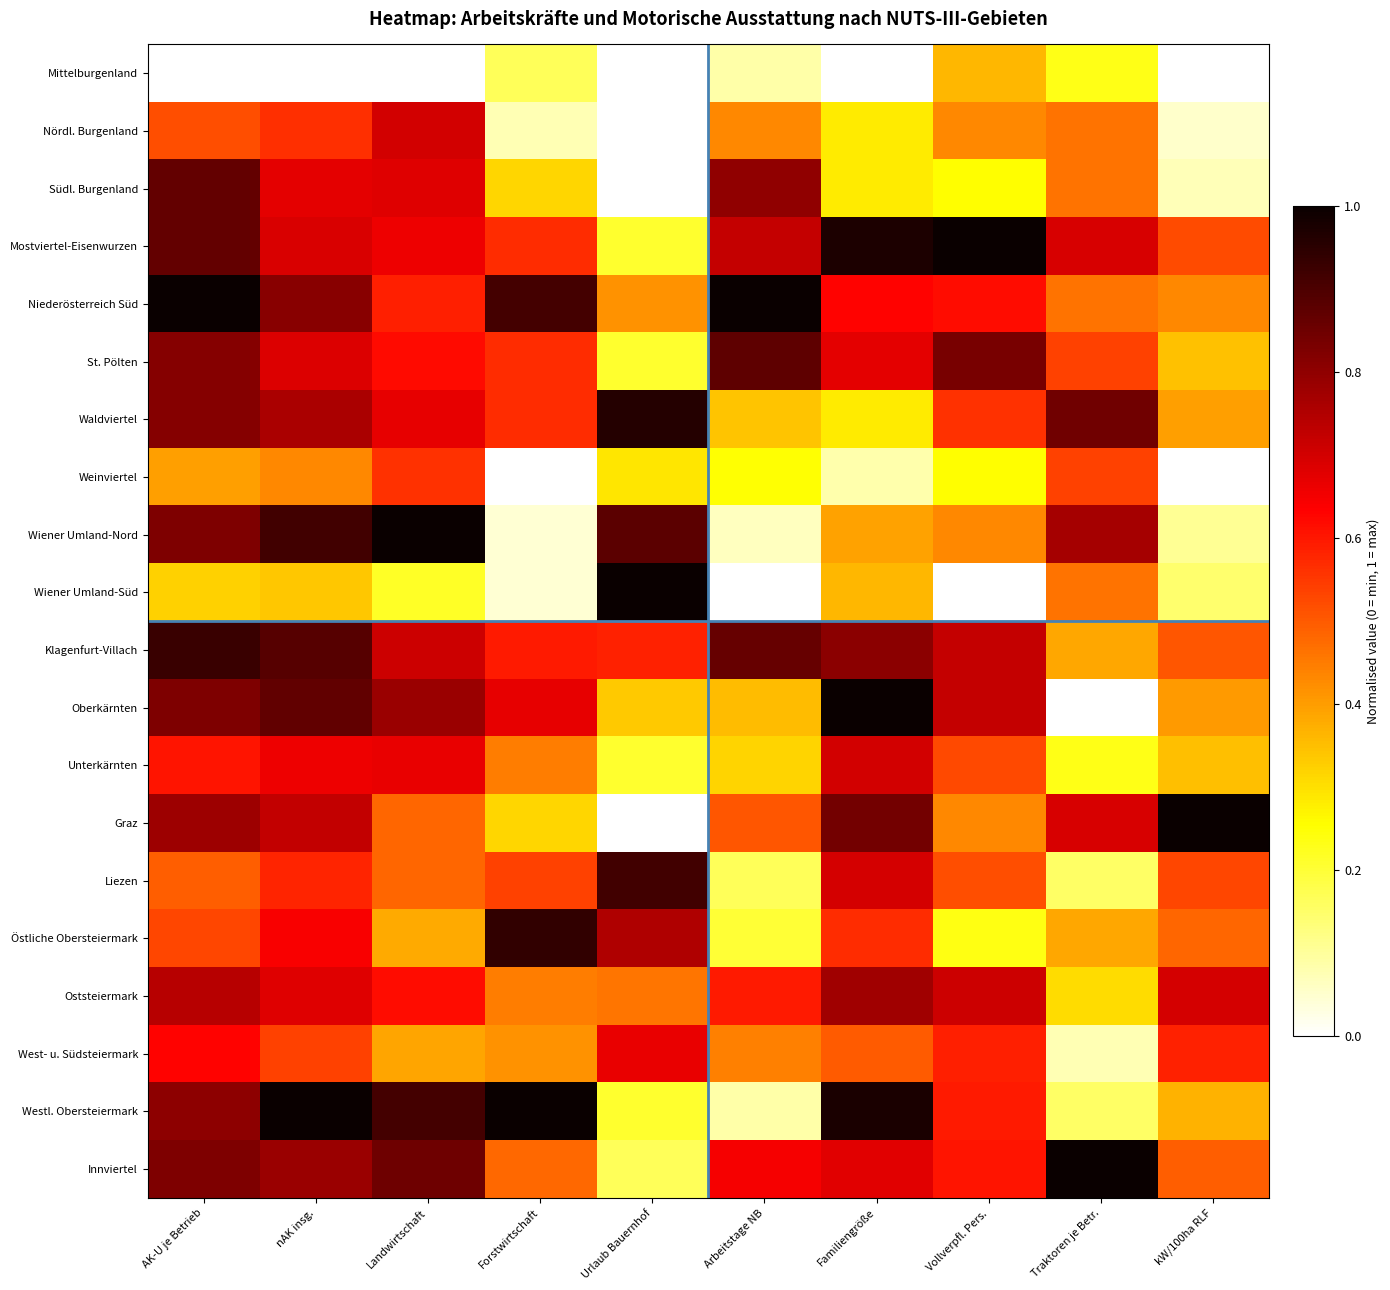

At which category is the sum across all series the highest?

AK-U je Betrieb